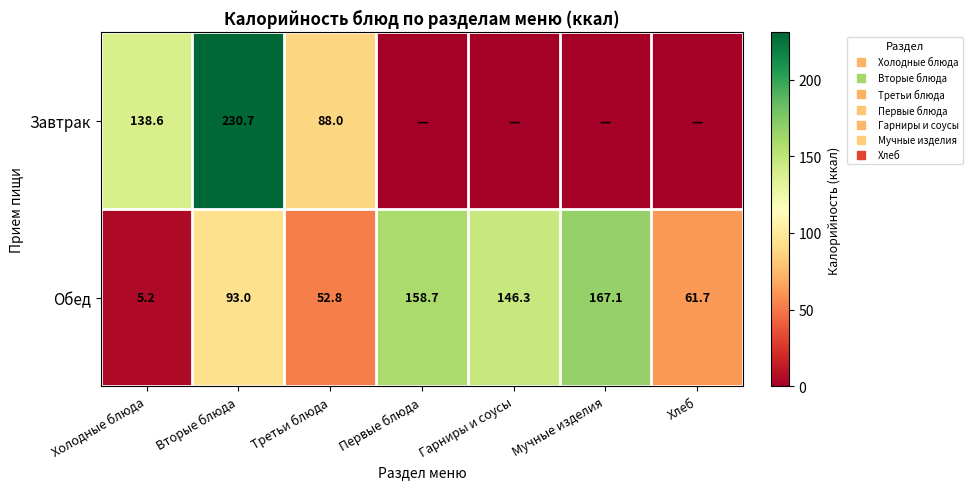

What is the sum of all Завтрак values?

457.3